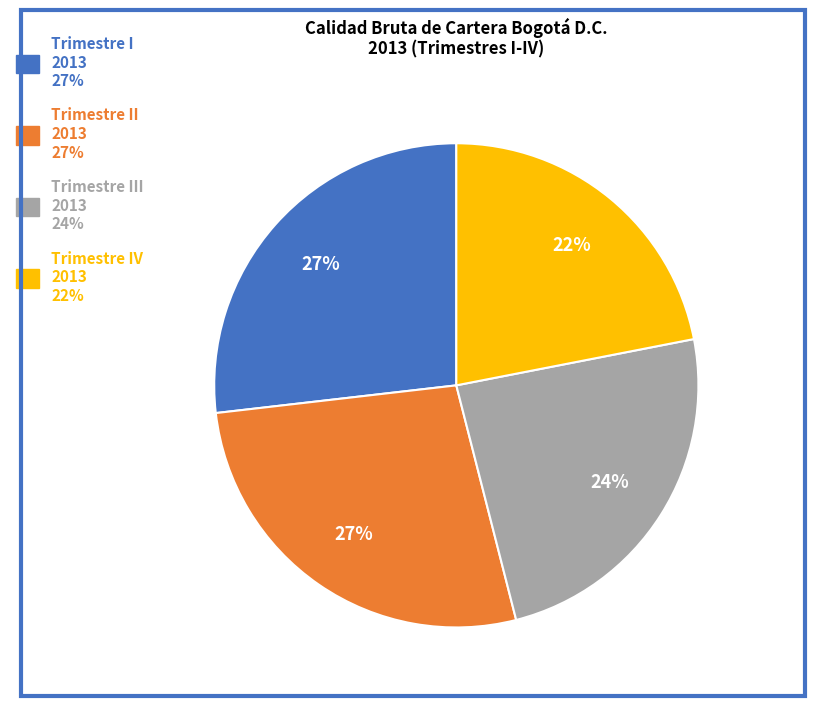

To the nearest percent, what is the difference between the largest and smallest slice percentages?

5%